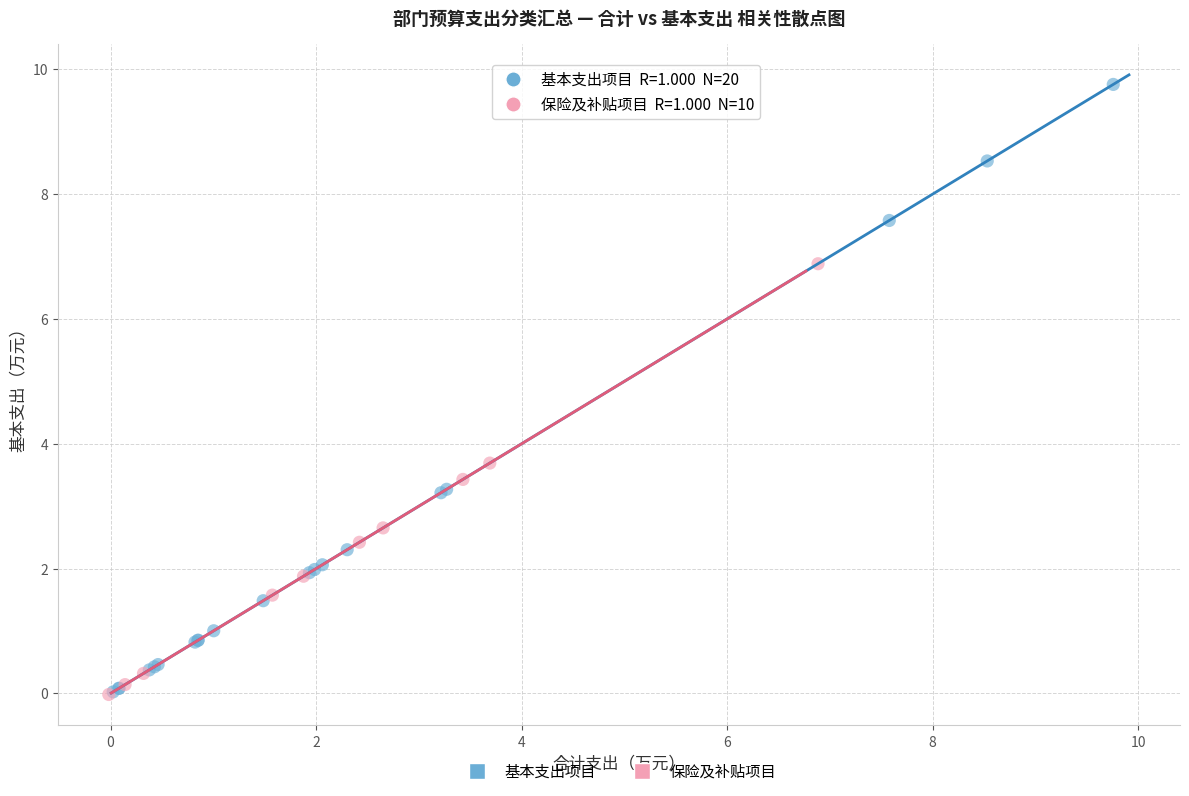

Which series has the largest Y range (max minus min)?

基本支出项目